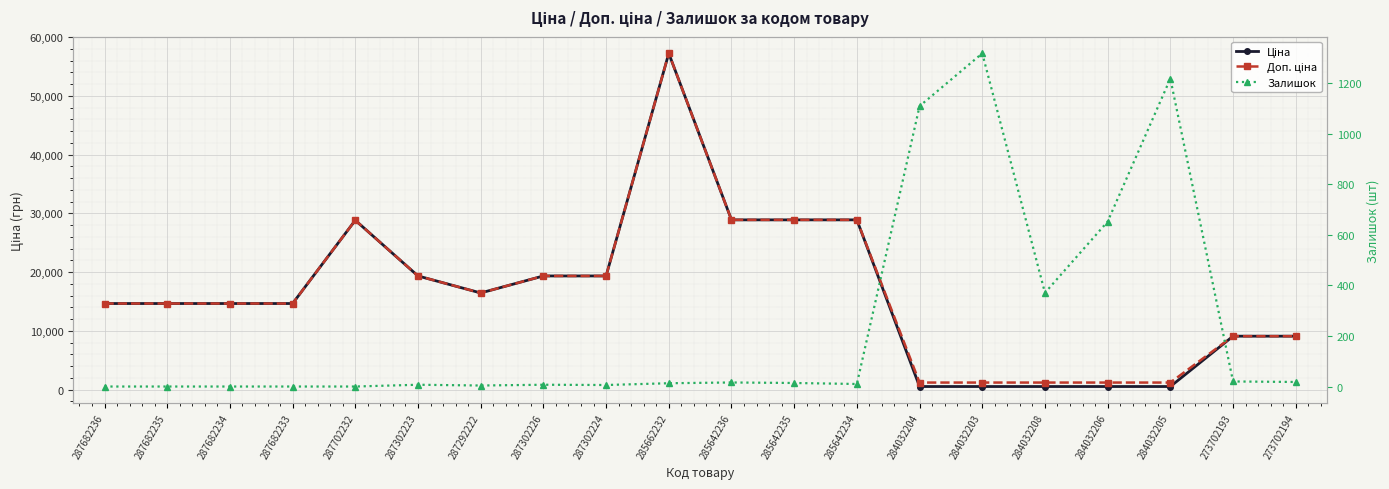

What is the maximum value for Доп. ціна?

57235.5